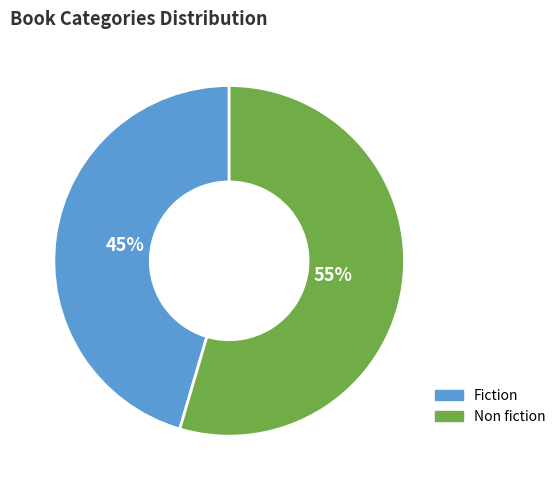

Which slice represents more than half of the pie?

Non fiction